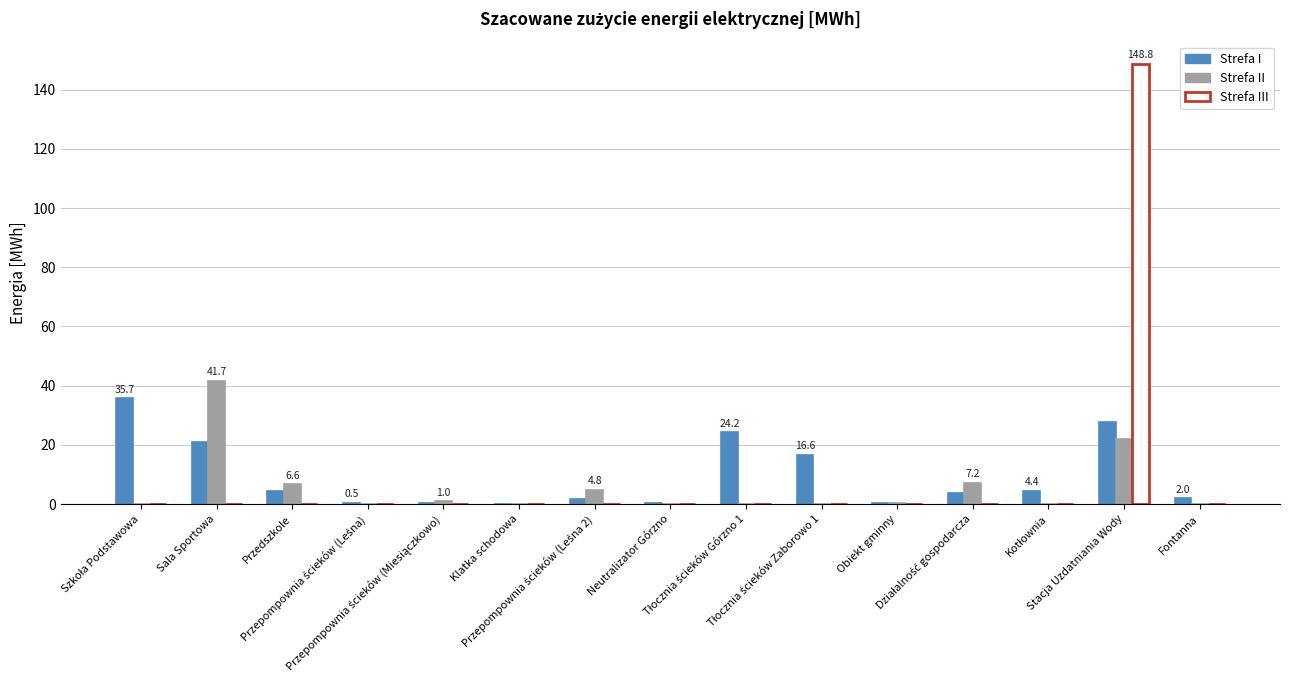

How many data points in Strefa I are above 3?

8